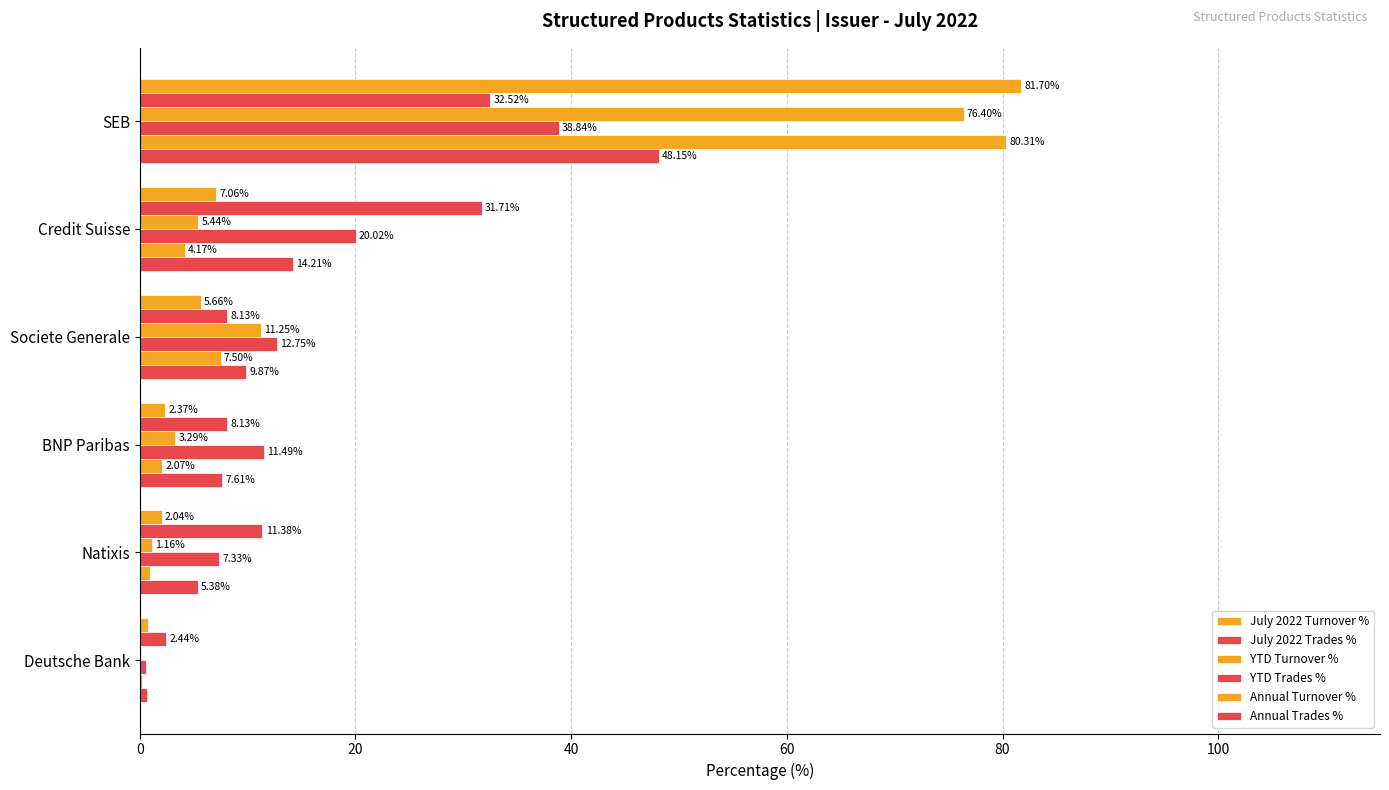

How many data points does each series have?

6